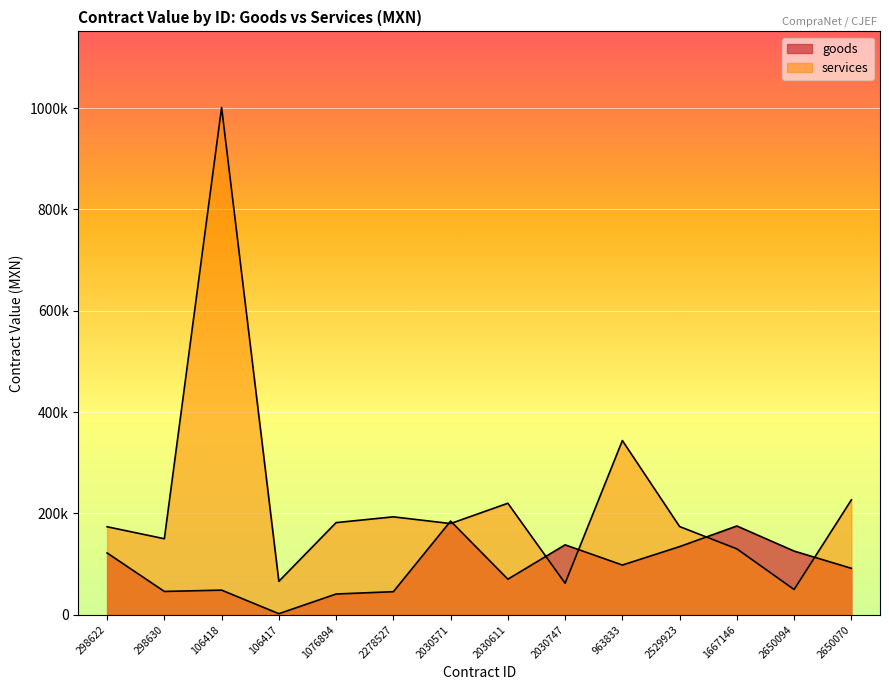

What is the difference between the services values at 2030611 and 1076894?

38189.6